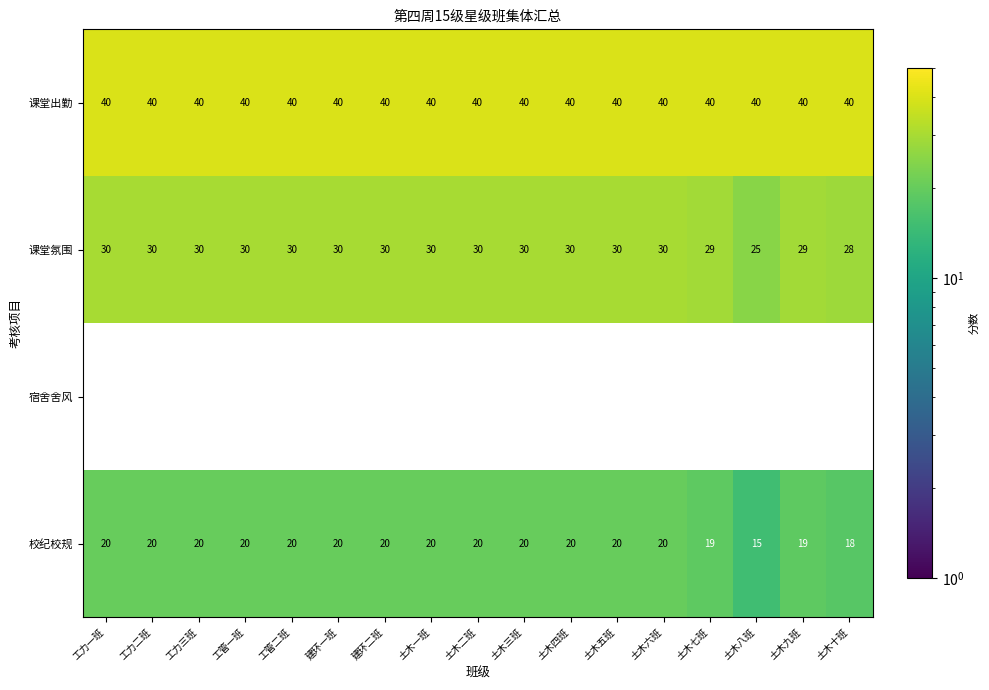

What is the minimum value for 校纪校规?

15